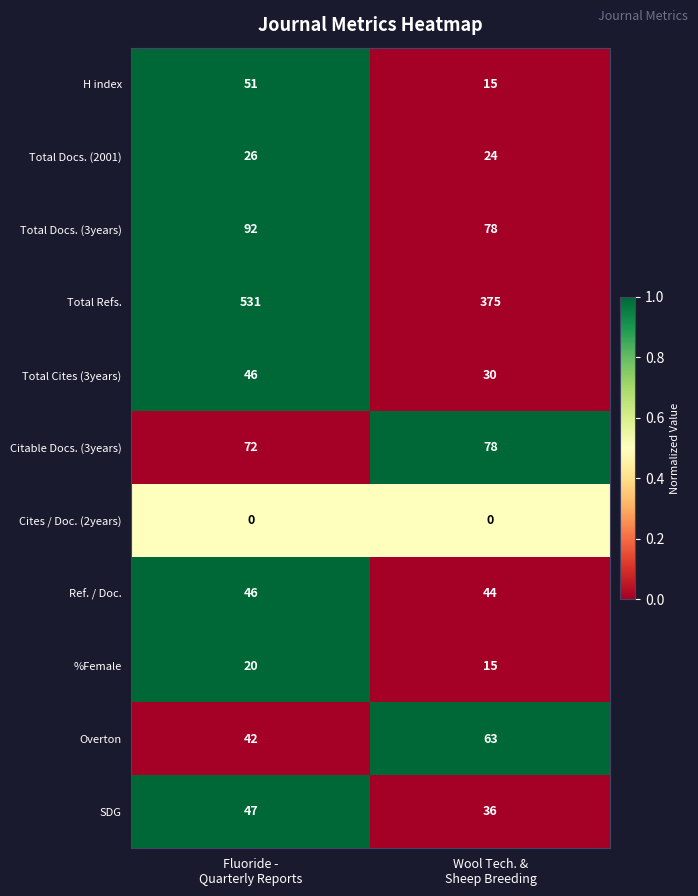

Which series has the widest spread of values?

Total Refs.